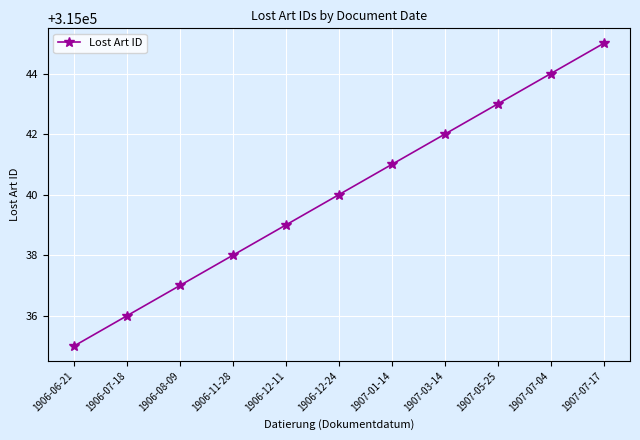

How many values are between 315037 and 315043?

7